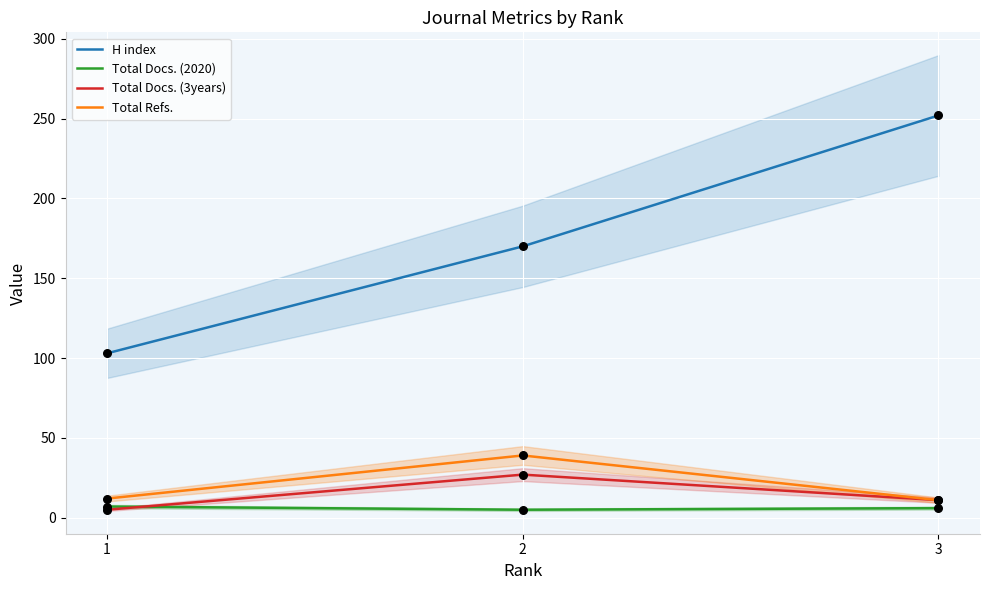

Which series has the largest Y range (max minus min)?

H index